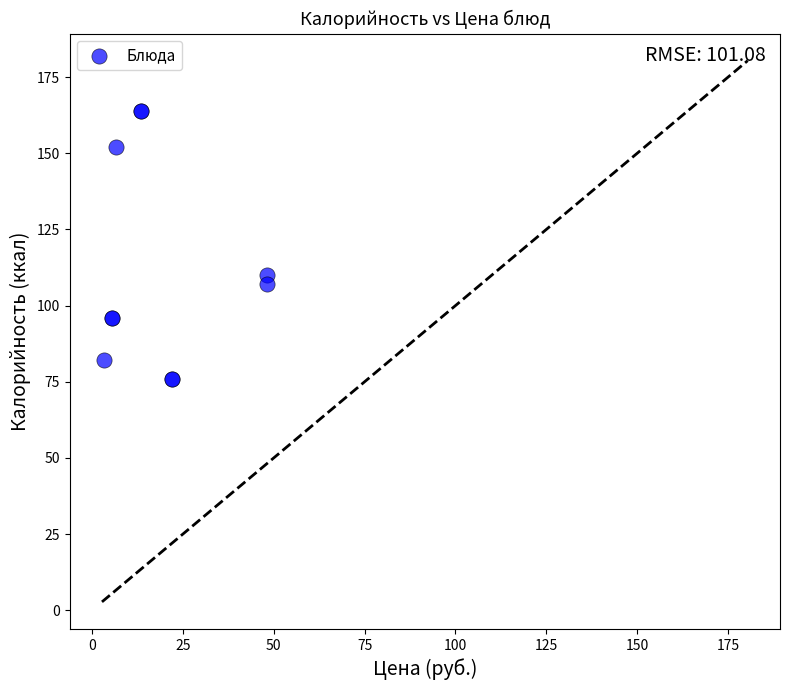

What Y value in the scatter plot is closest to 120?

110